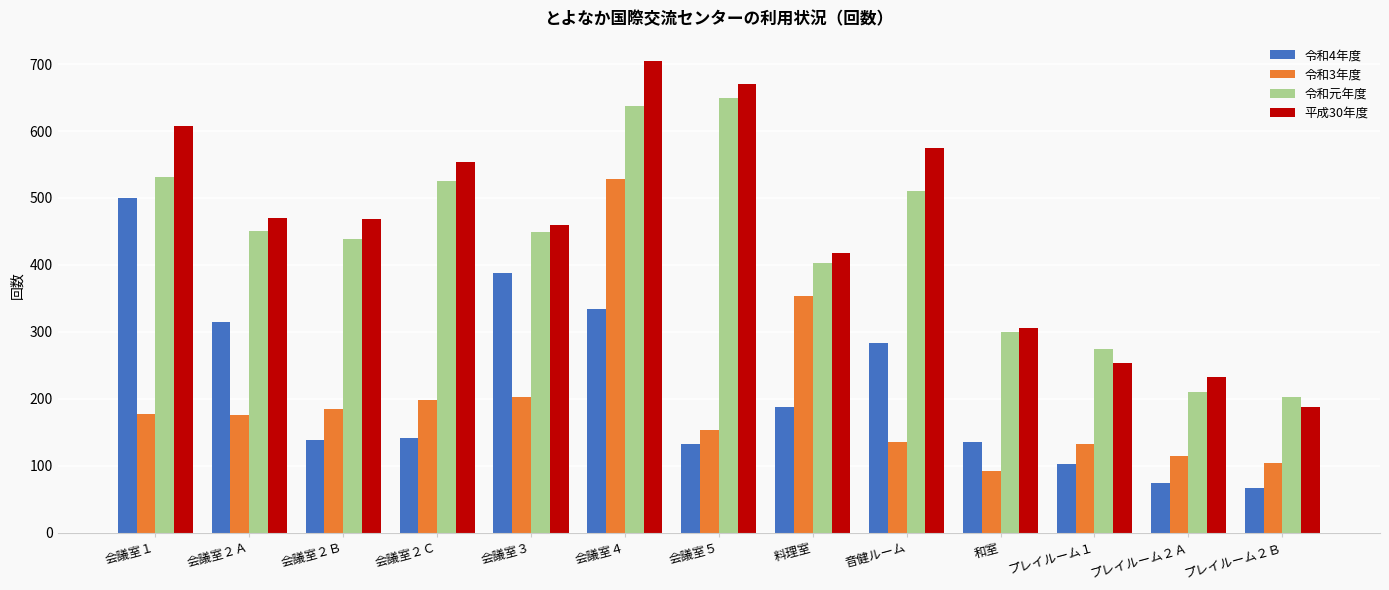

At which label is 令和3年度 closest to 310?

料理室